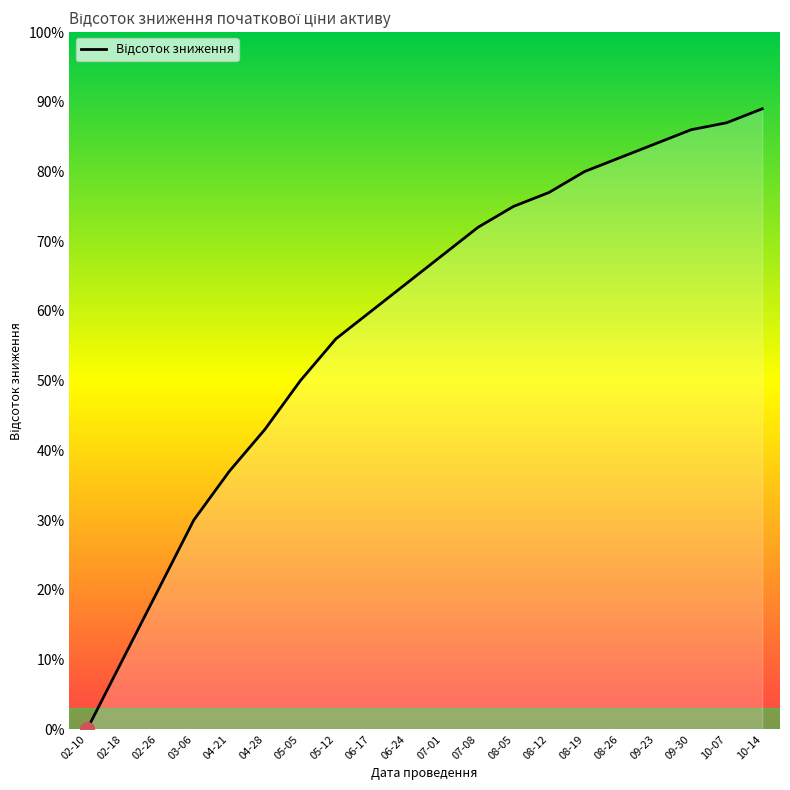

What is the sum of all values?

11.7